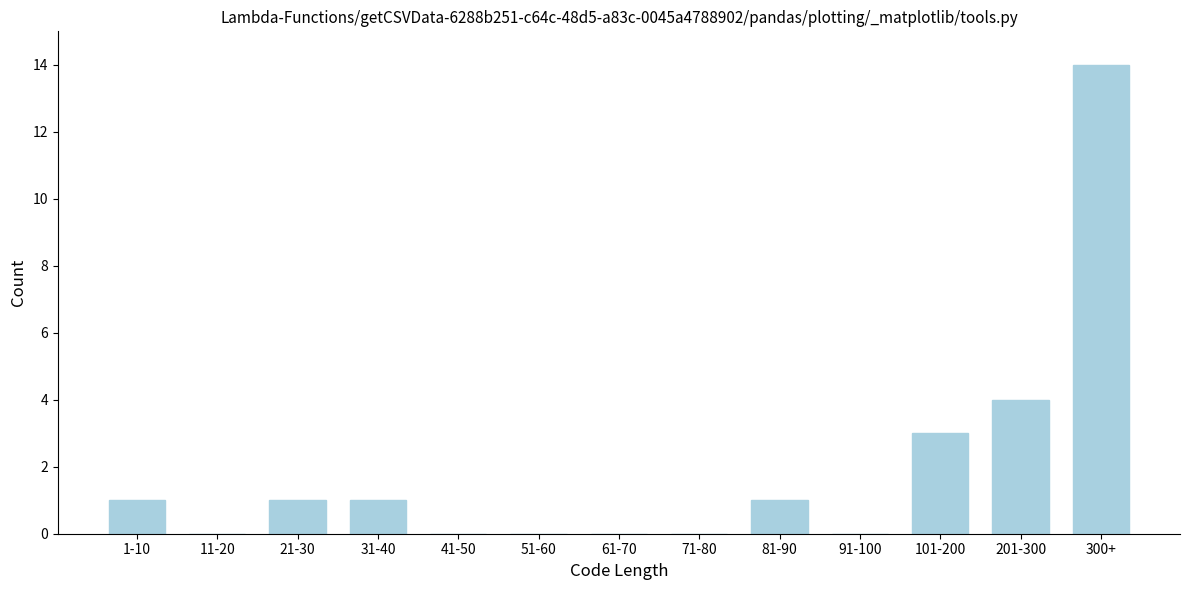

Reading left to right, transcribe all the data shown in this chart.

1-10=1	11-20=0	21-30=1	31-40=1	41-50=0	51-60=0	61-70=0	71-80=0	81-90=1	91-100=0	101-200=3	201-300=4	300+=14